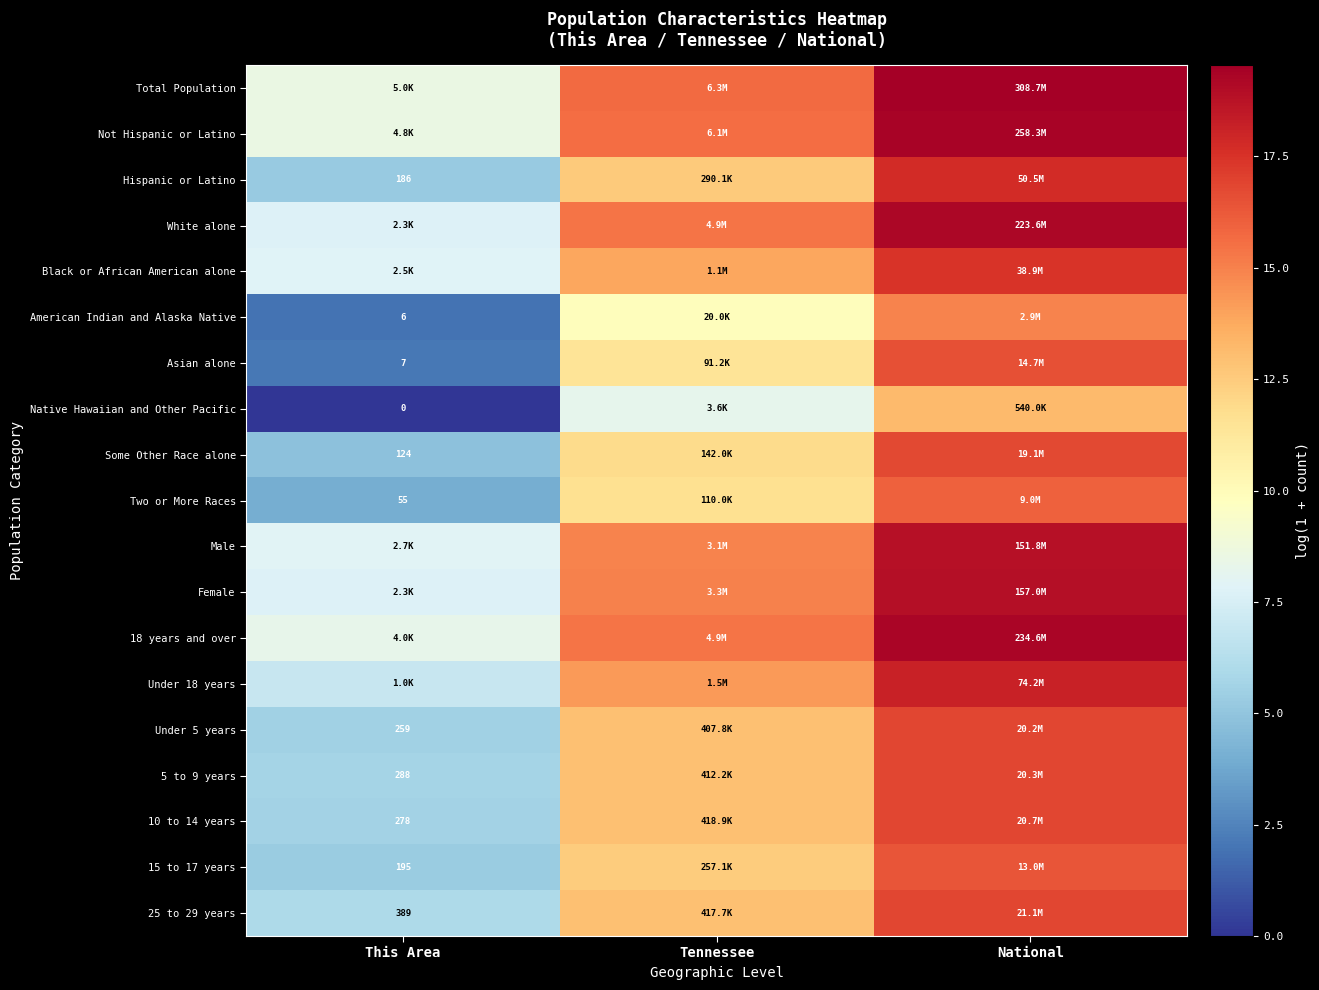

Between National and Tennessee, which is larger?

National